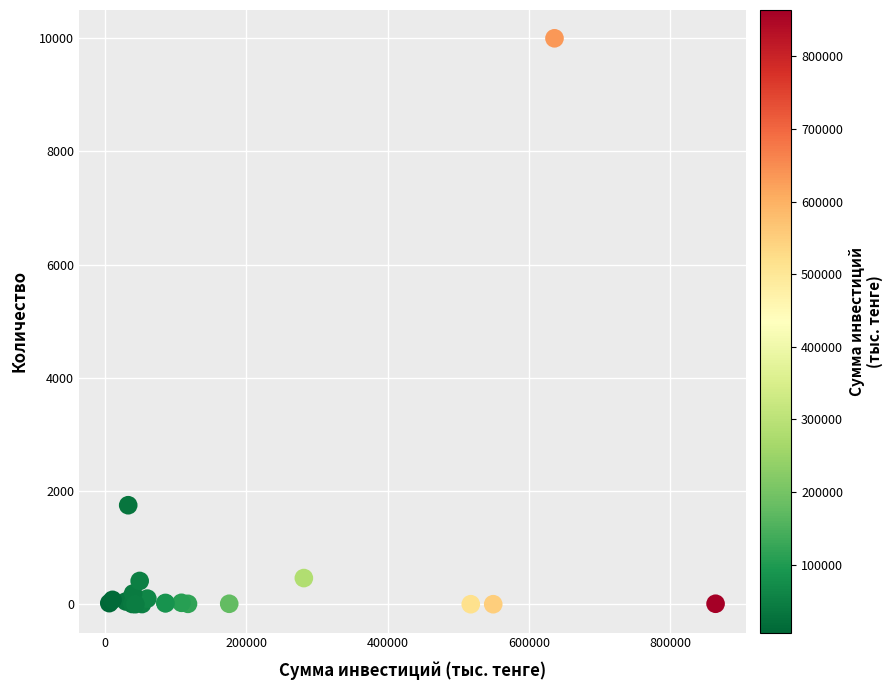

What Y value in the scatter plot is closest to 5000?

1750.0